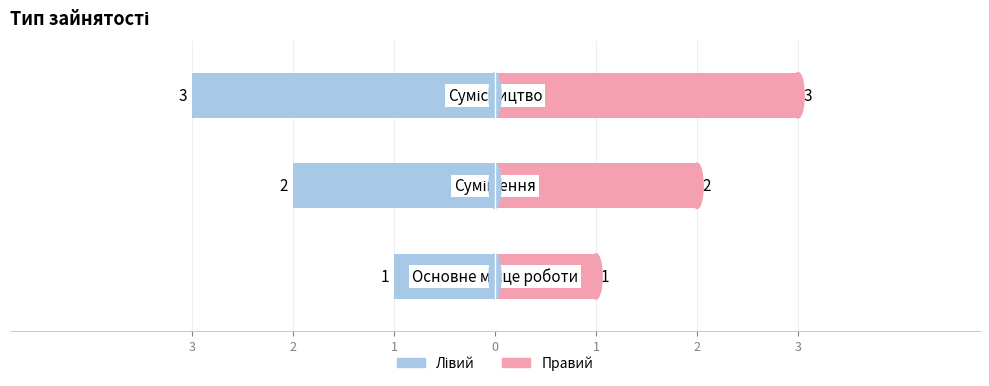

Is it true that Ідентифікатор (лівий) equals -4 at 1?

False